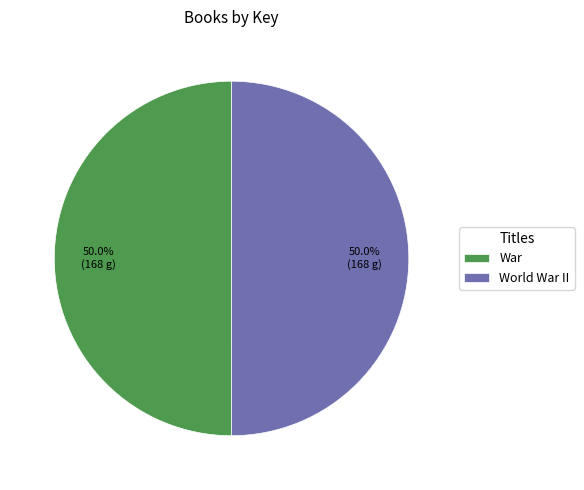

How many segments does this pie chart have?

2